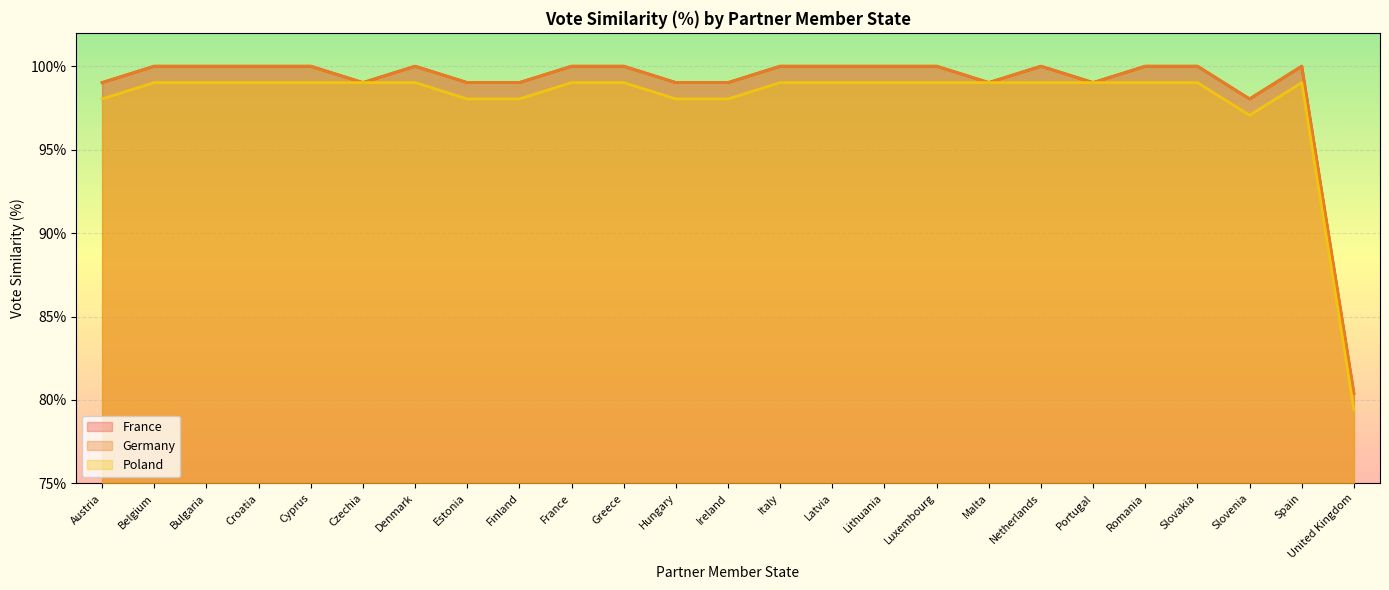

True or false: Poland has more than 1 points higher than both neighbors.

False